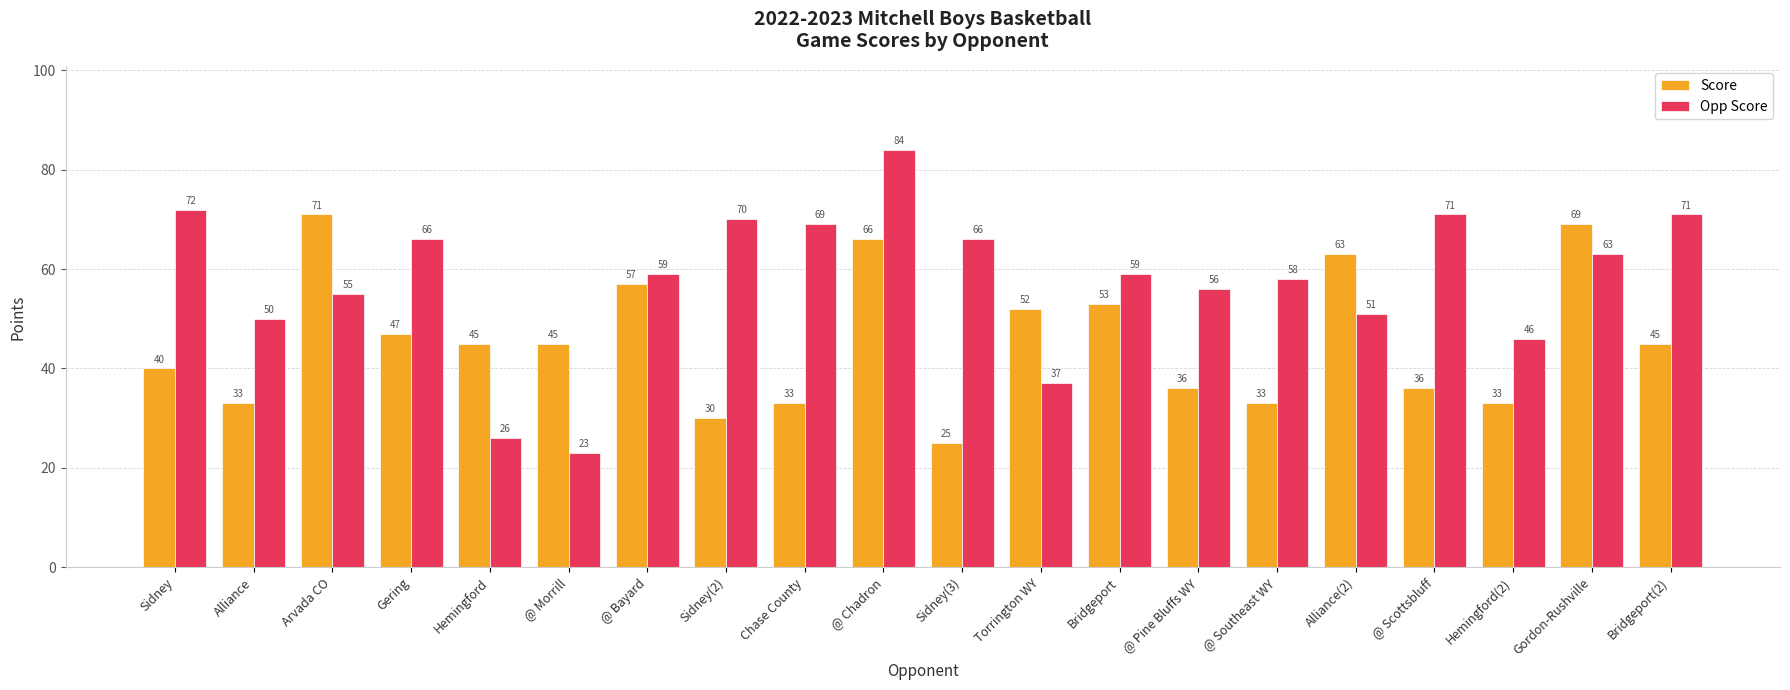

What is the total value across all series at @ Southeast WY?

91